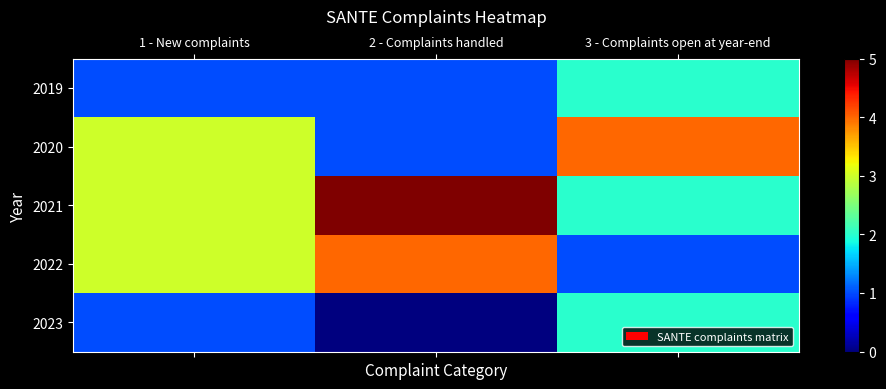

At how many categories does at least one series exceed 3?

2